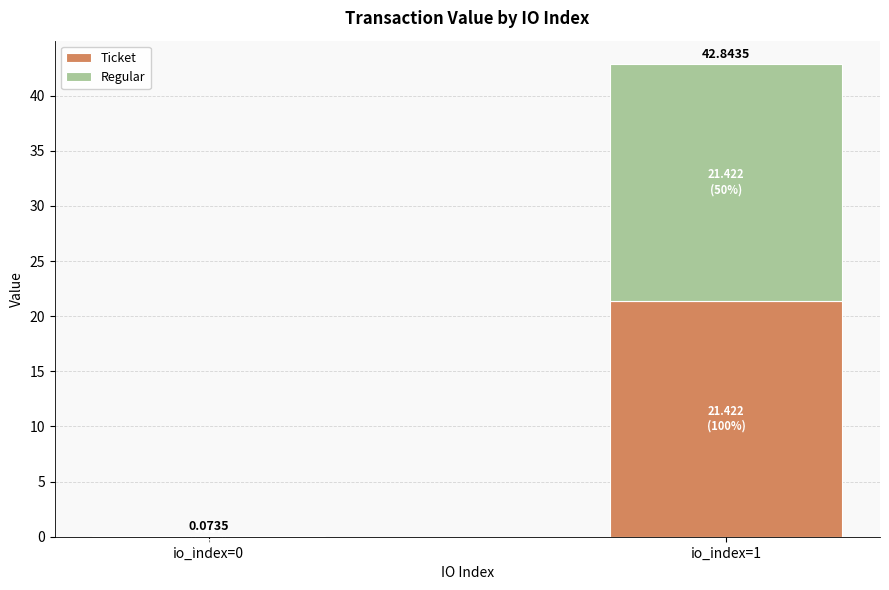

How many values in the Ticket series exceed 21?

1